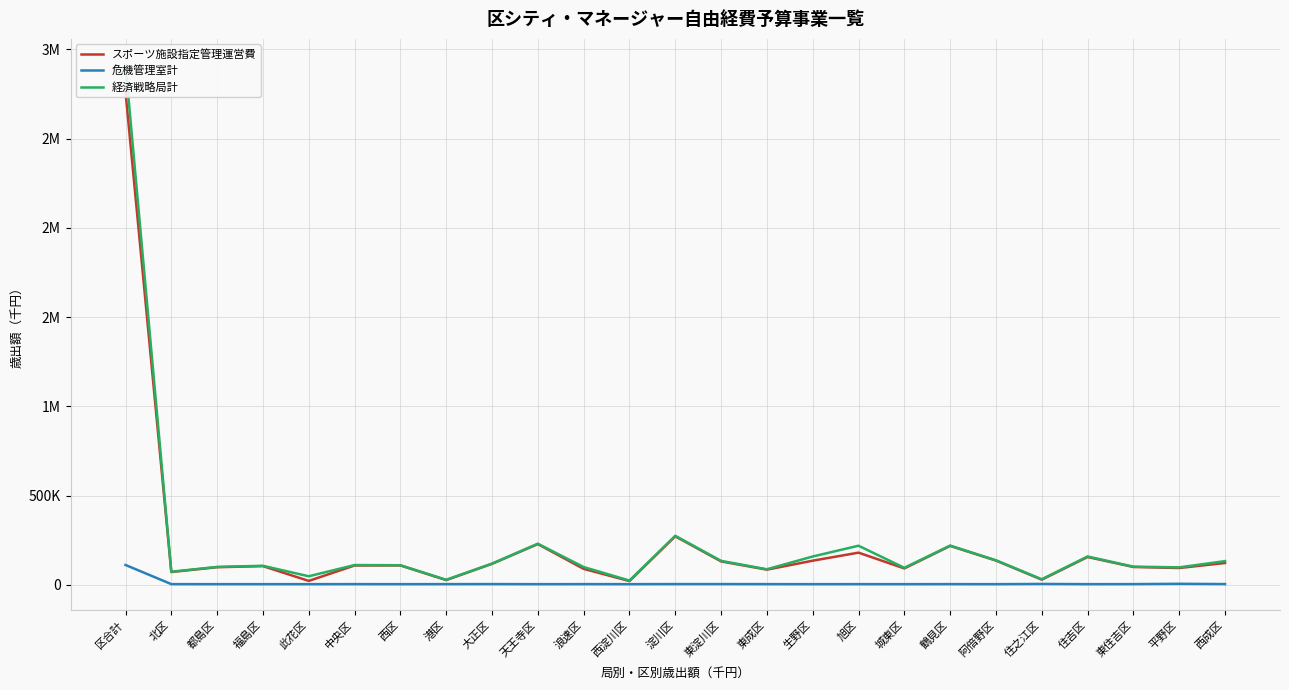

Is it true that 危機管理室計 equals 6382 at 平野区?

True